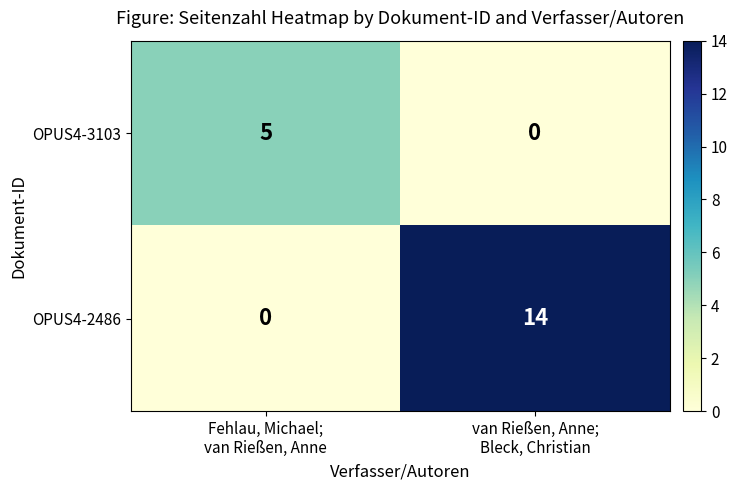

List the series in order of their peak value, lowest first.

OPUS4-3103, OPUS4-2486